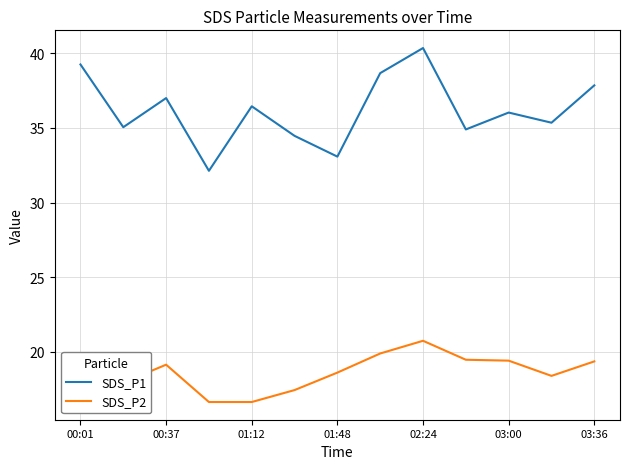

Which series has the largest total across all categories?

SDS_P1